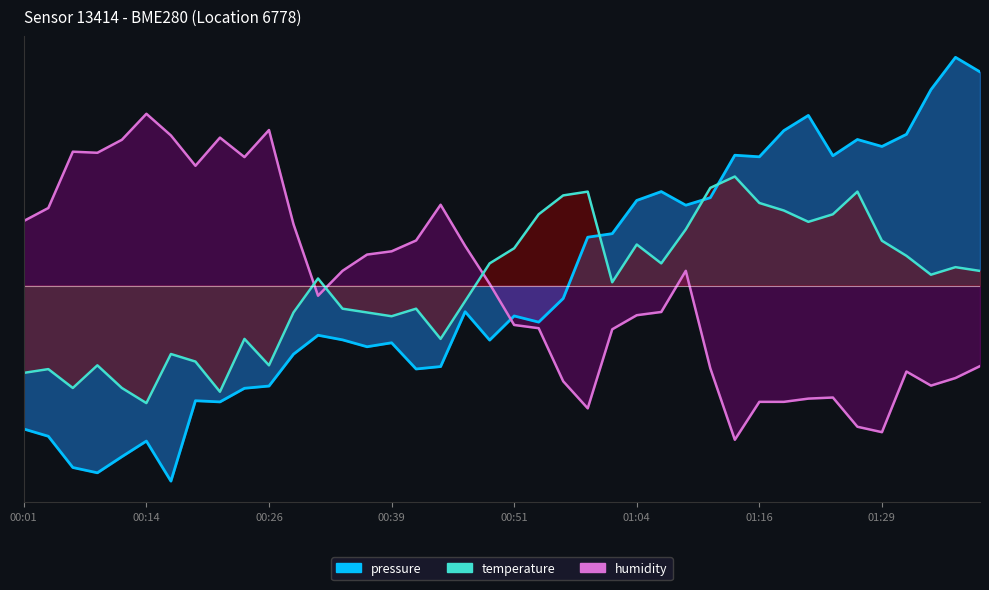

Is it true that humidity equals -0.1 at 00:31?

False